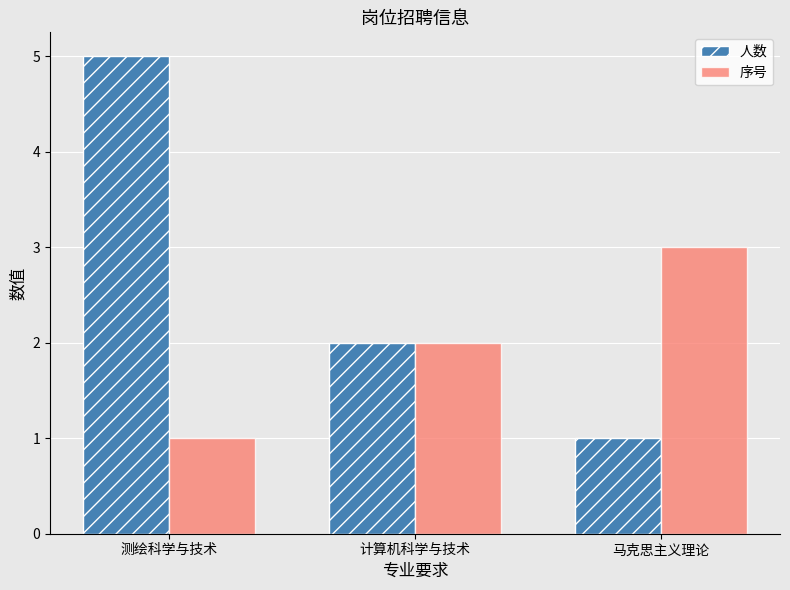

What is the highest value of the 序号 series?

3